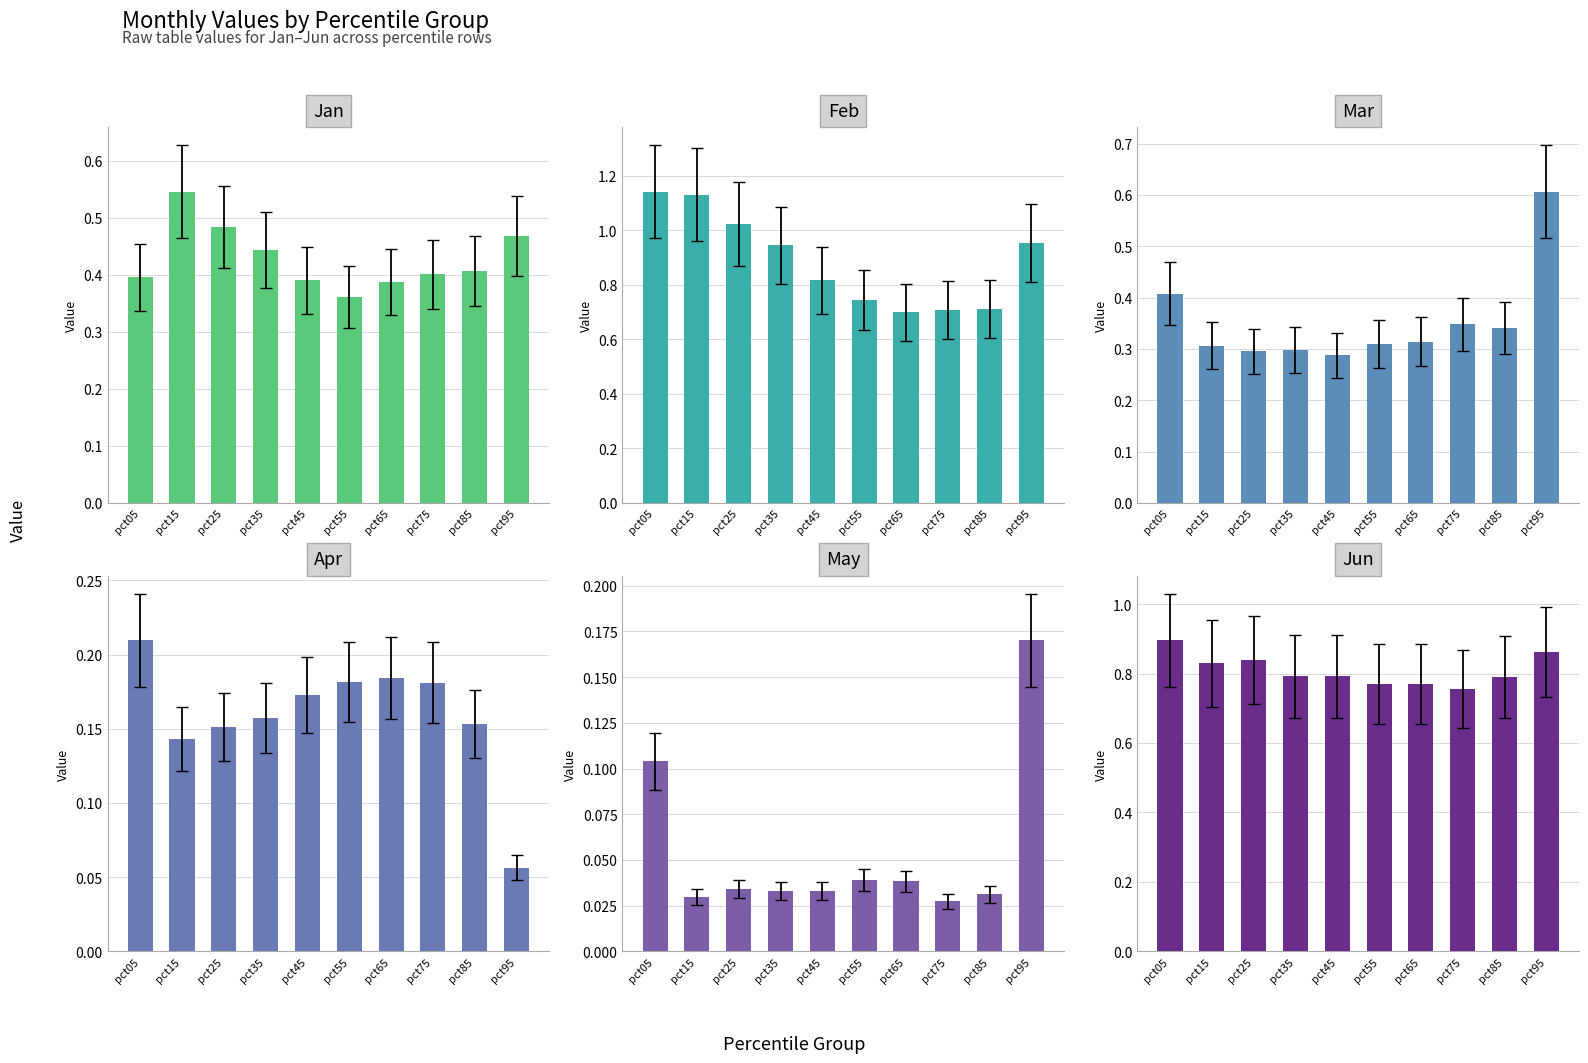

Is it true that May equals 0.0 at pct65?

True